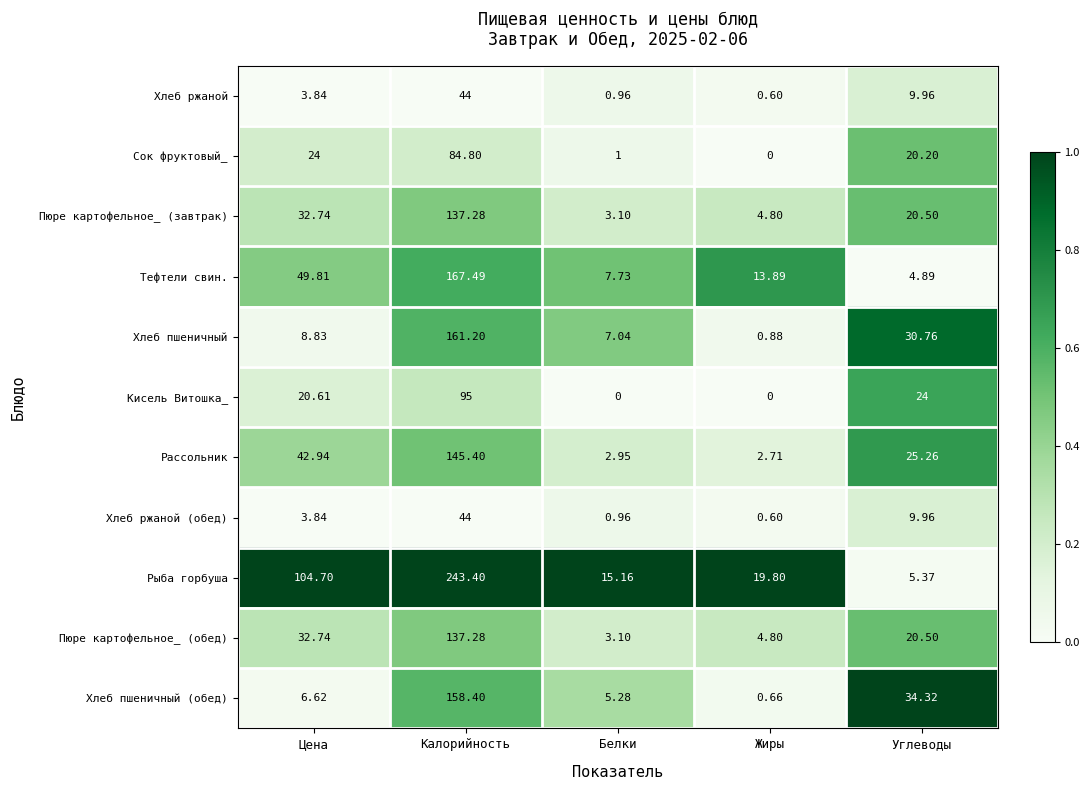

What is the difference between the highest and lowest values at Углеводы?

29.4